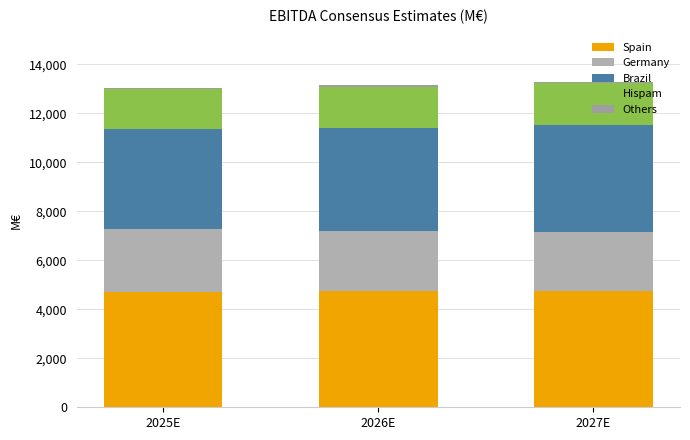

What is the label of the 1st bar from the left?

2025E